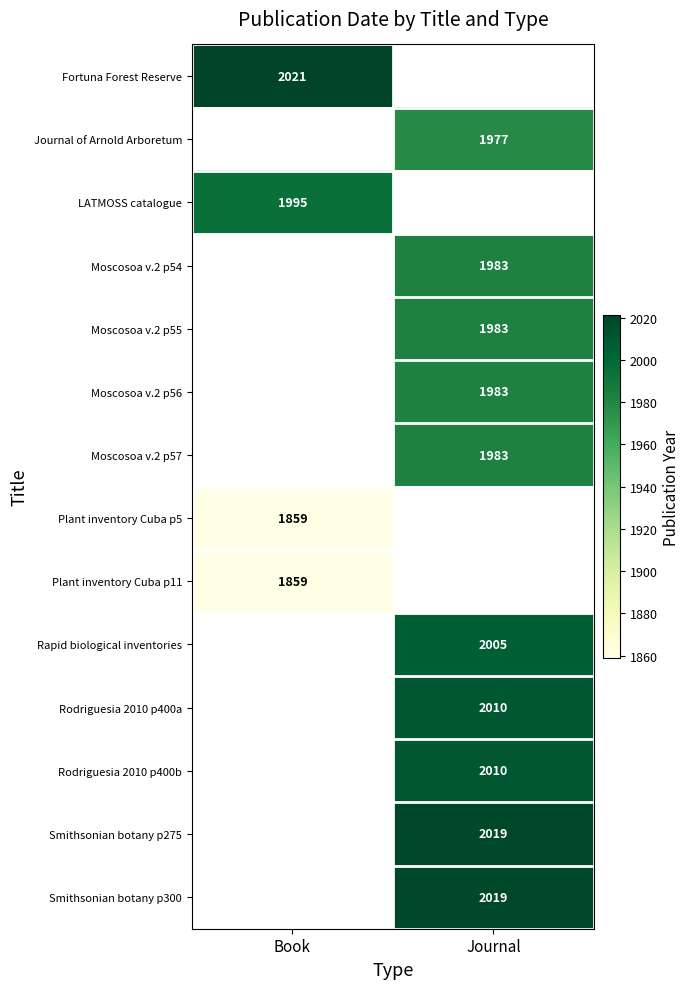

Is it true that Rodriguesia 2010 p400a equals 3364 at Journal?

False